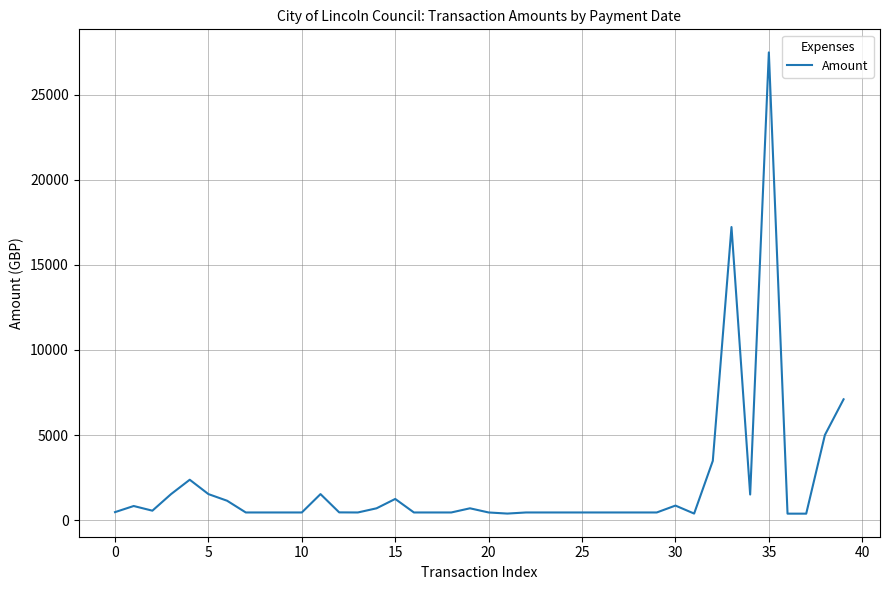

What is the maximum value shown in the chart?

27500.0